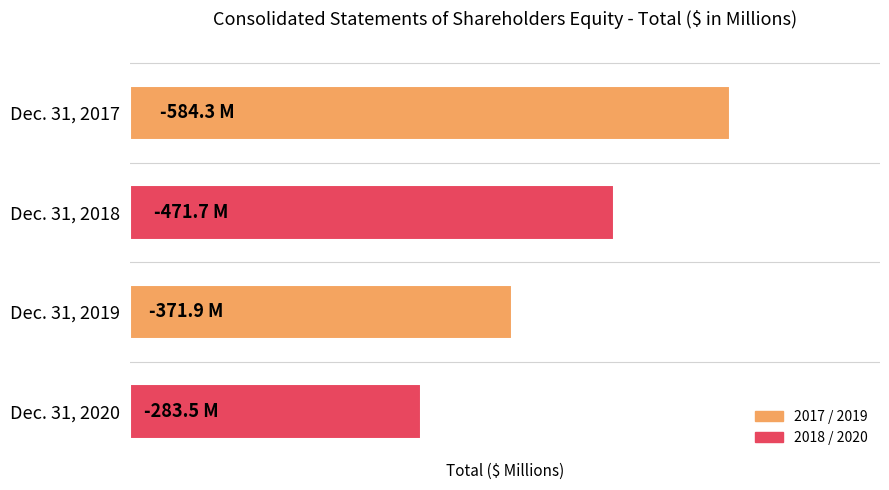

What is the maximum value shown in the chart?

584.3